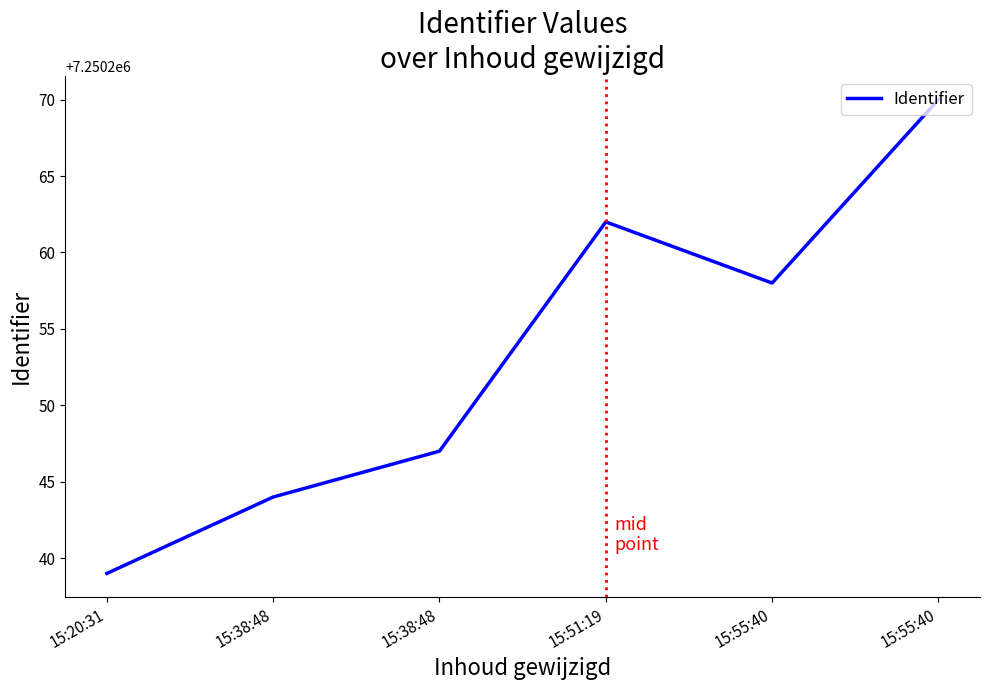

How many lines are shown in the chart?

1